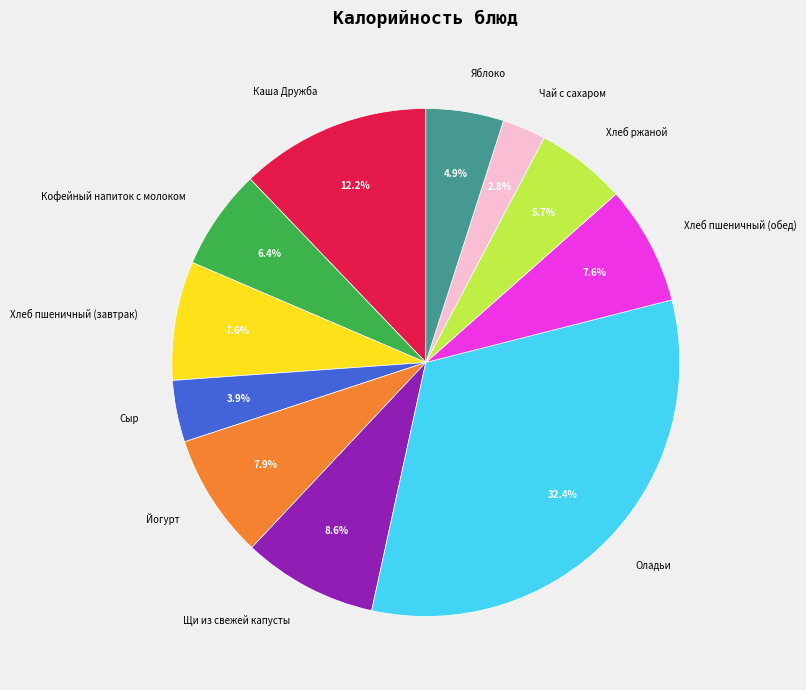

What percentage is NOT represented by Кофейный напиток с молоком?

93.6%